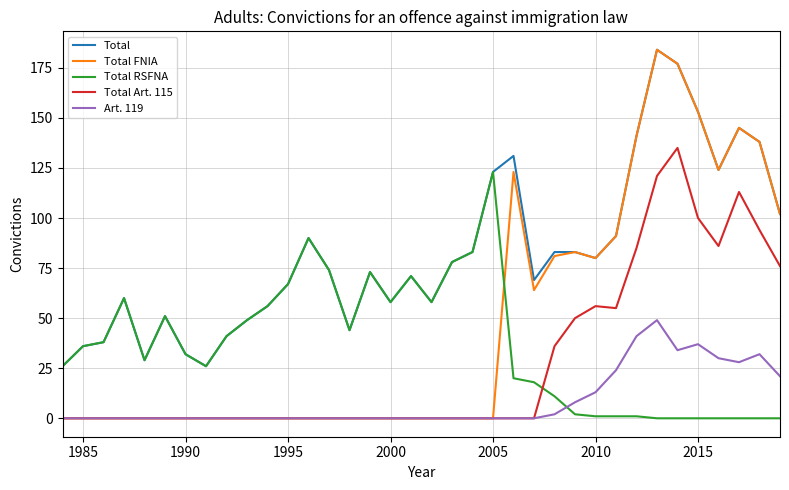

Which series has the widest spread of values?

Total FNIA